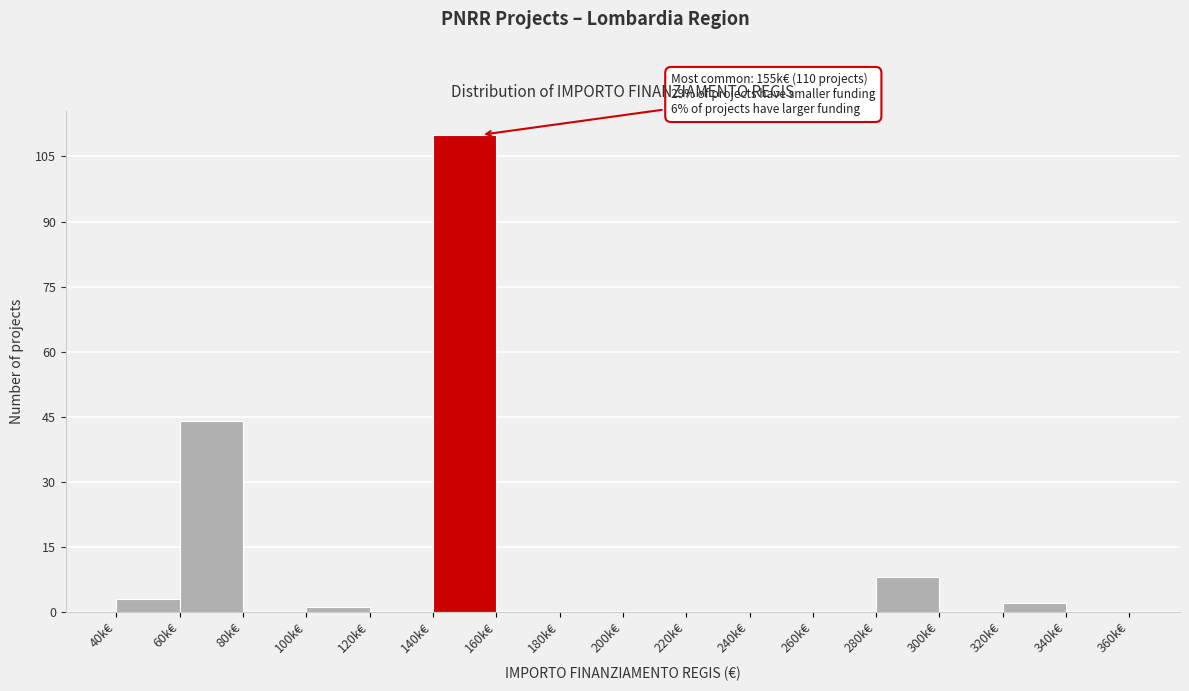

Reading left to right, transcribe all the data shown in this chart.

40k€=3	60k€=44	80k€=0	100k€=1	120k€=0	140k€=110	160k€=0	180k€=0	200k€=0	220k€=0	240k€=0	260k€=0	280k€=8	300k€=0	320k€=2	340k€=0